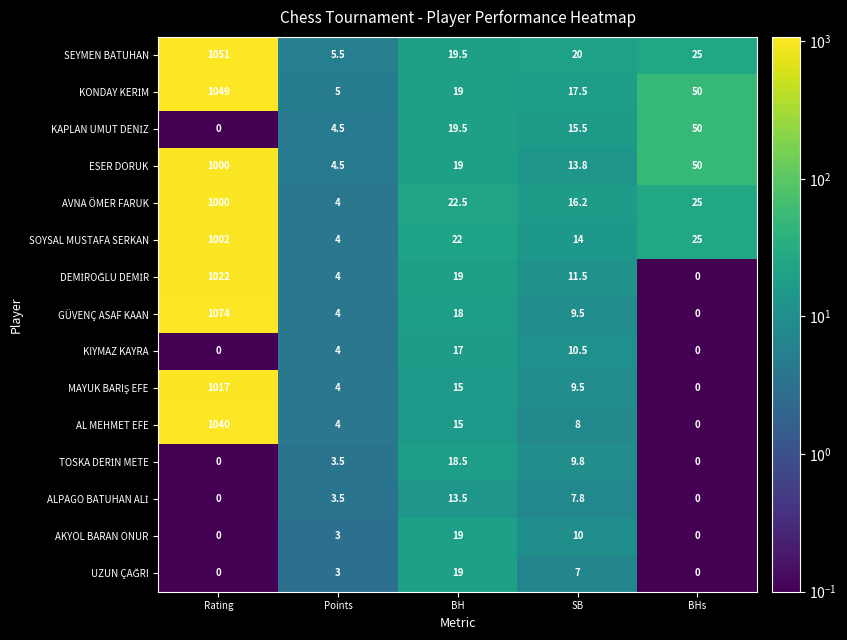

What value does the AL MEHMET EFE series have at SB?

8.0